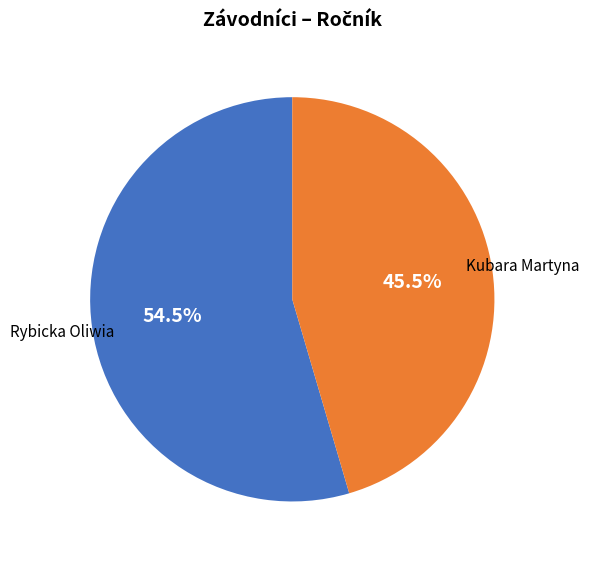

Does any single category account for the majority?

Yes